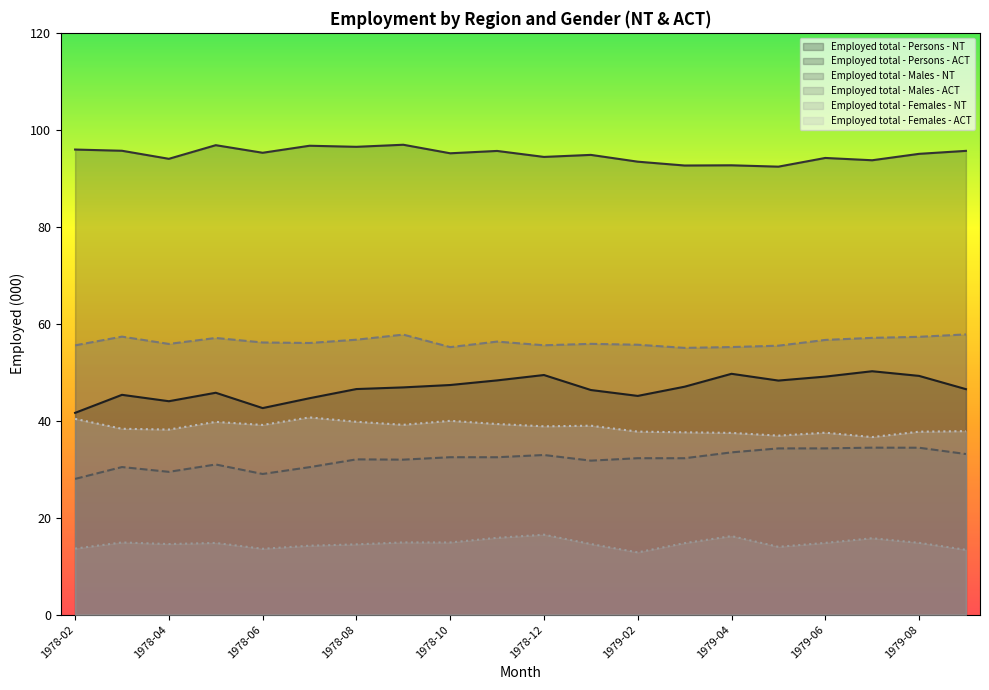

What position from the right is 1978-11?

11